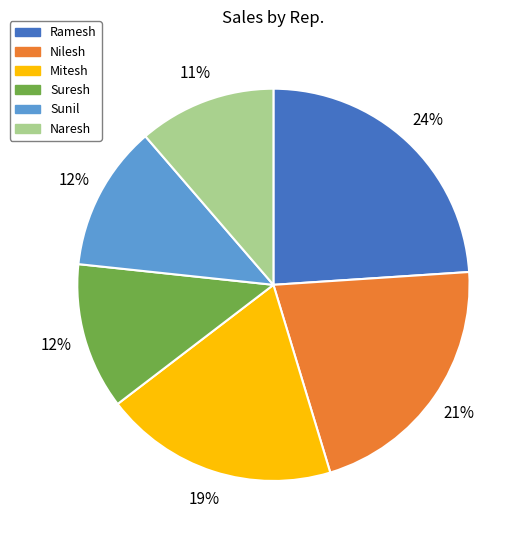

Which slice is the largest?

Ramesh